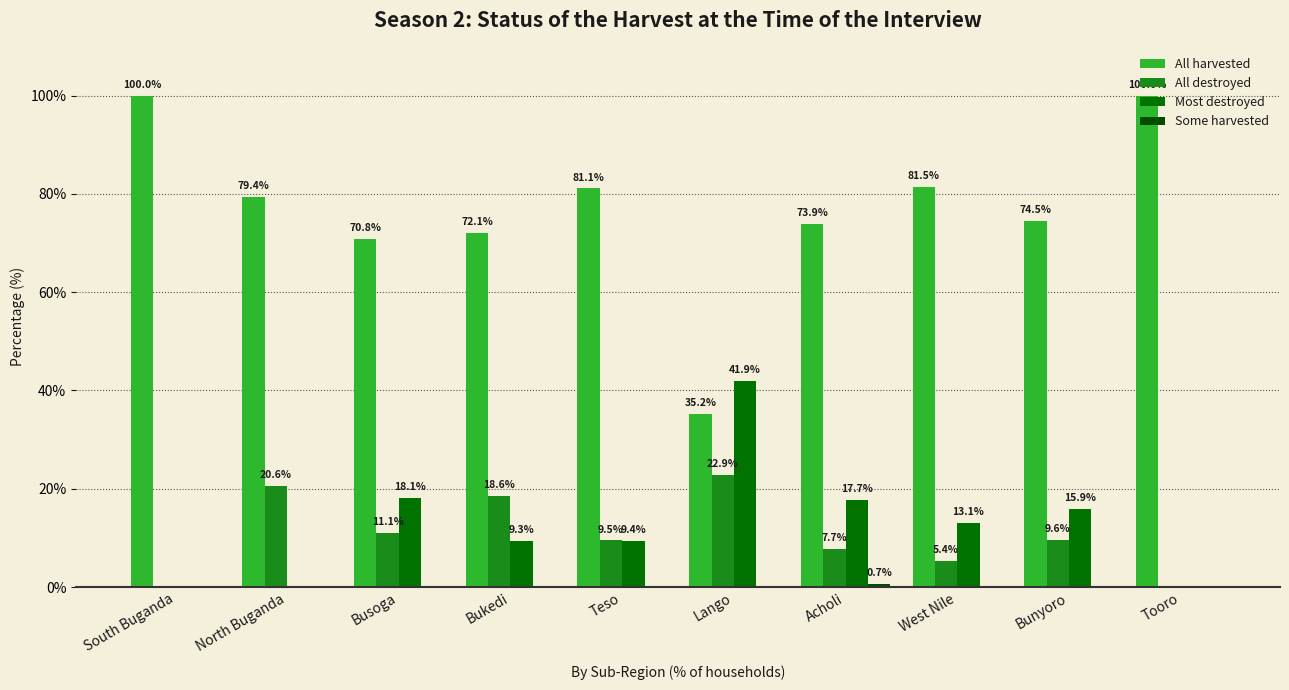

What is the highest value of the Some harvested series?

0.7